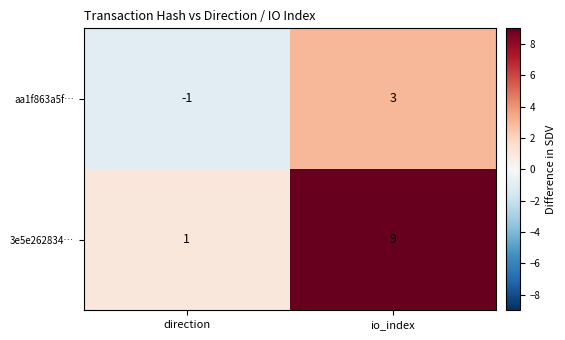

What is the sum of all 3e5e262834… values?

10